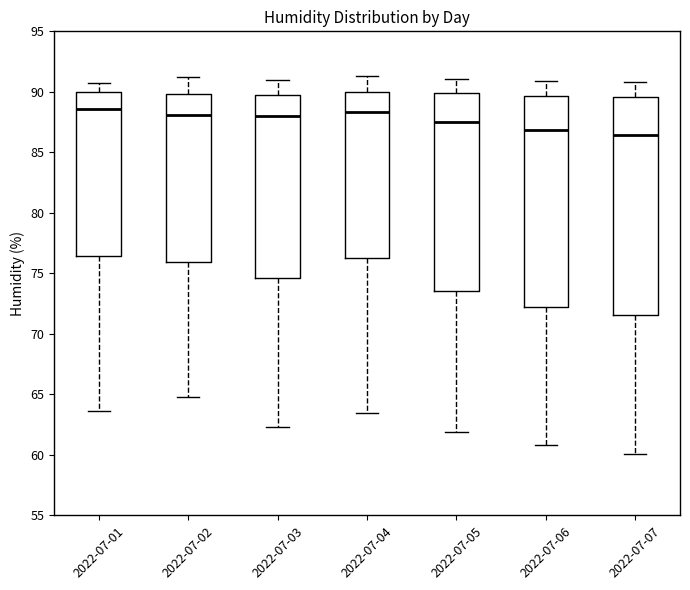

Where is the lower edge of the box for 2022-07-02 on the y-axis? The values are not printed on the chart, so give them approximately, as read against the axis.

76.0